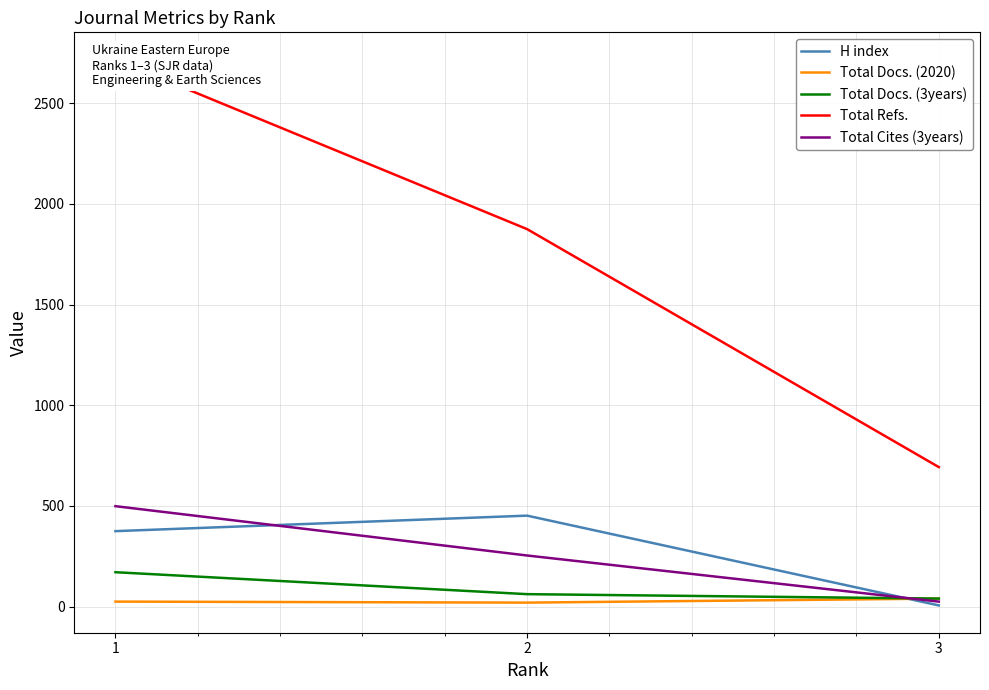

Is this an area chart (filled region under the line)?

No